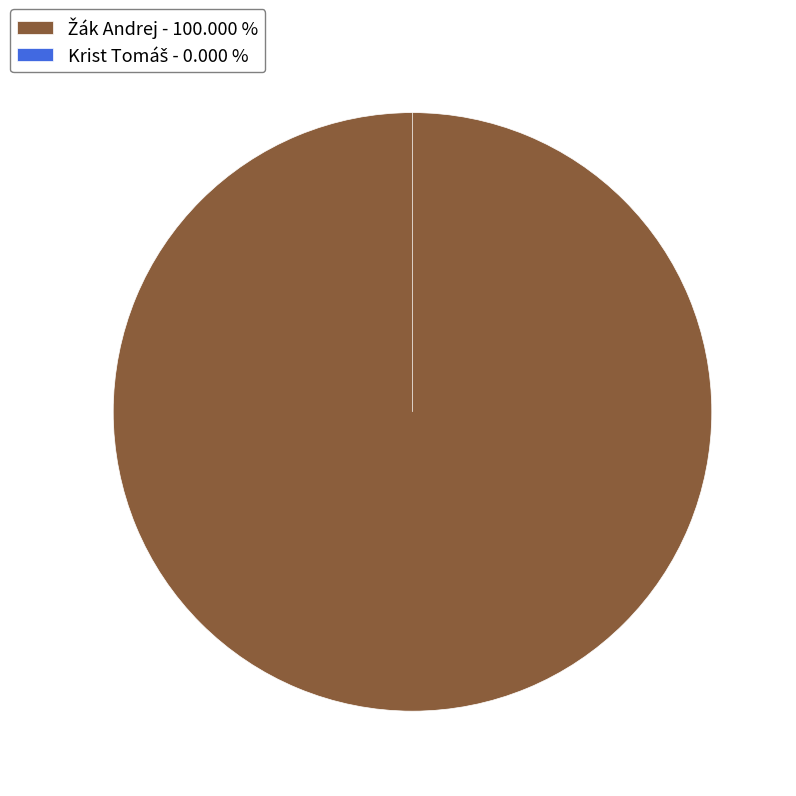

Count the number of slices in the pie.

2